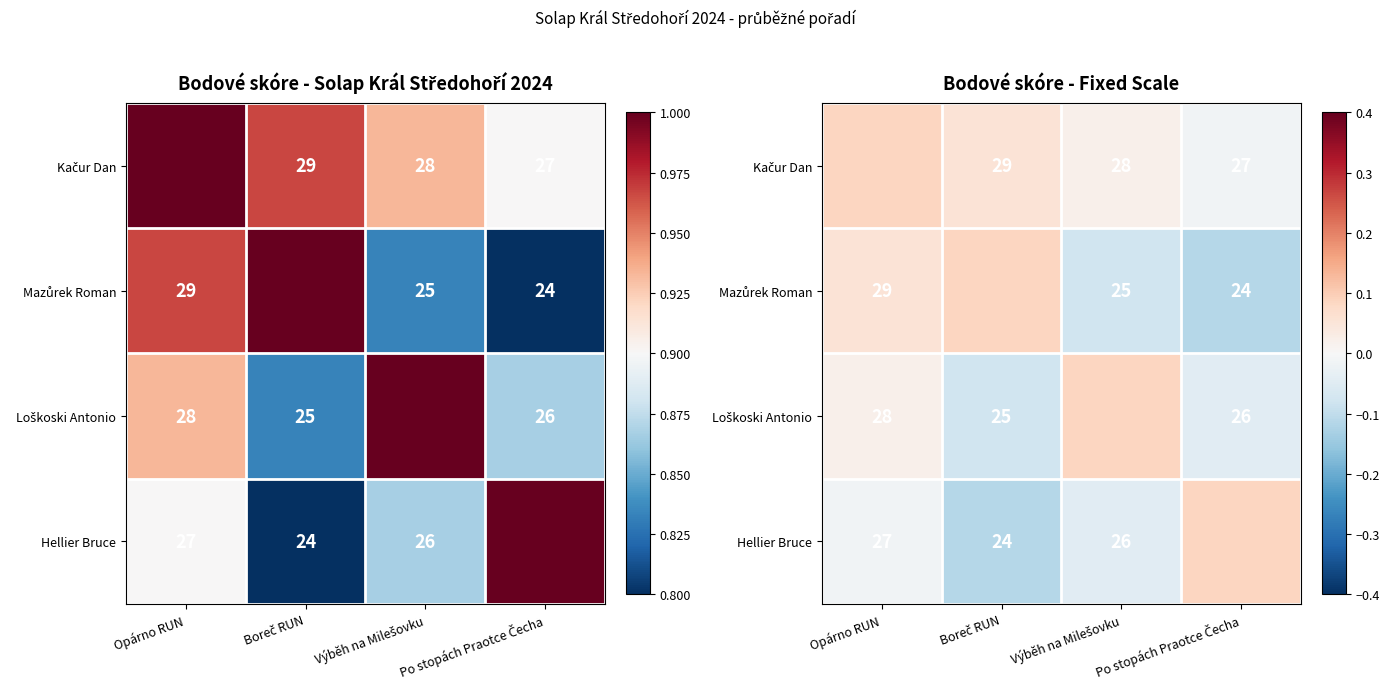

Is it true that Loškoski Antonio equals 0.0 at Opárno RUN?

False